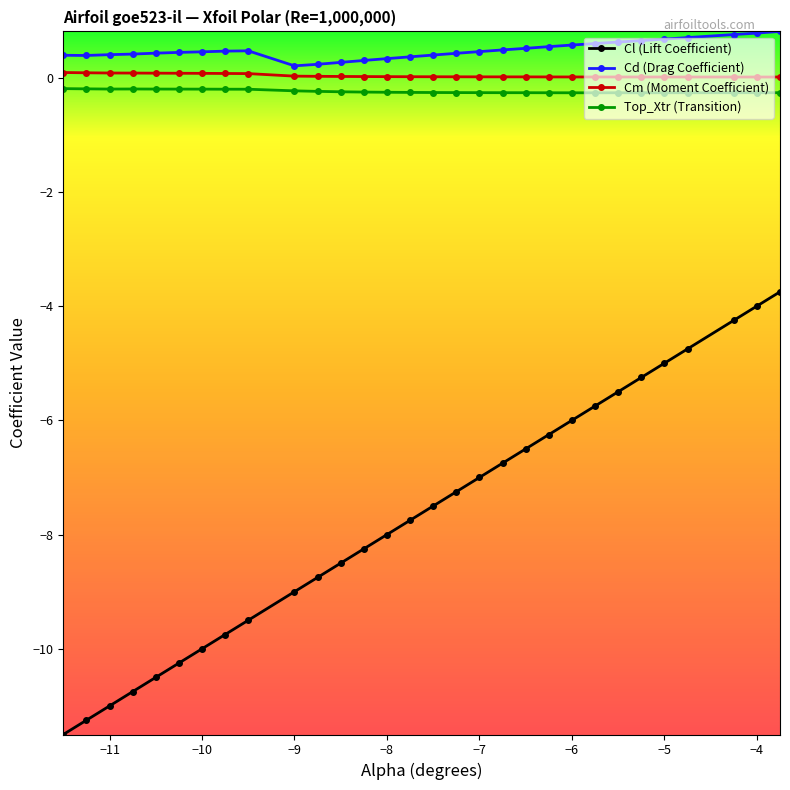

What is the difference between the maximum and second lowest values in the Cd (Drag Coefficient) series?

0.6